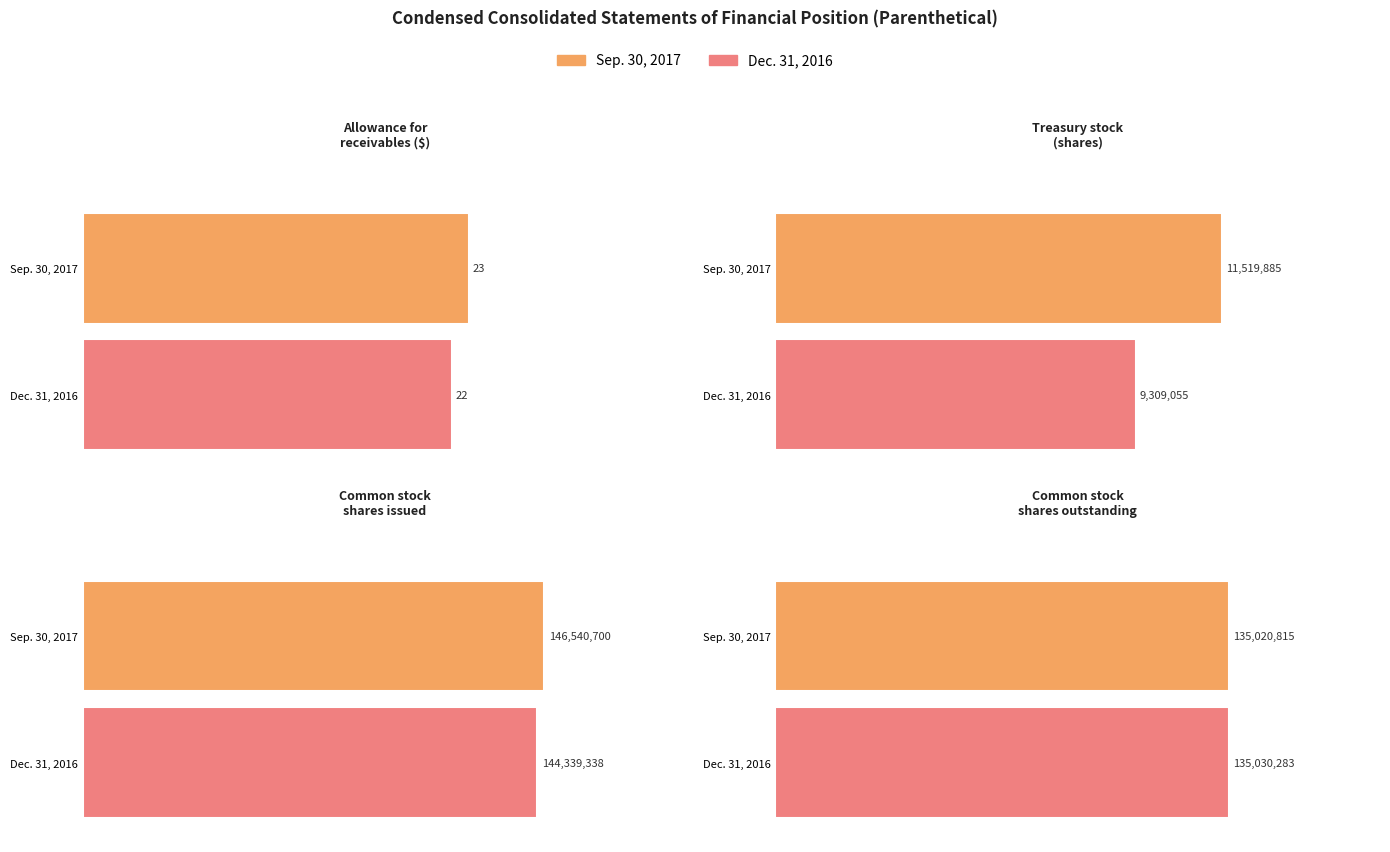

The value of Sep. 30, 2017 at Common stock
shares issued is 146540700. True or false?

True